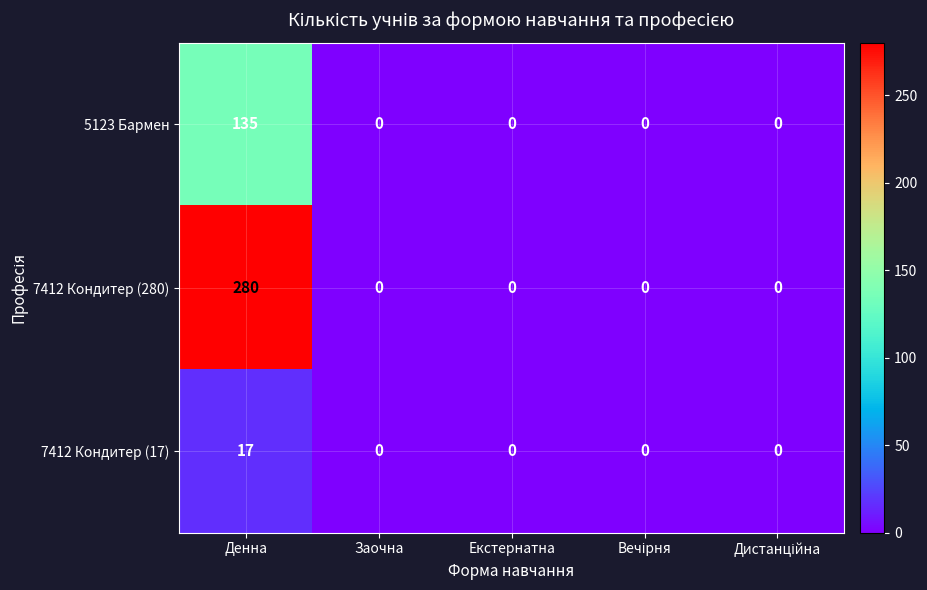

Reading right to left, list all the values displayed in this chart.

5123 Бармен: 0	0	0	0	135
7412 Кондитер (280): 0	0	0	0	280
7412 Кондитер (17): 0	0	0	0	17